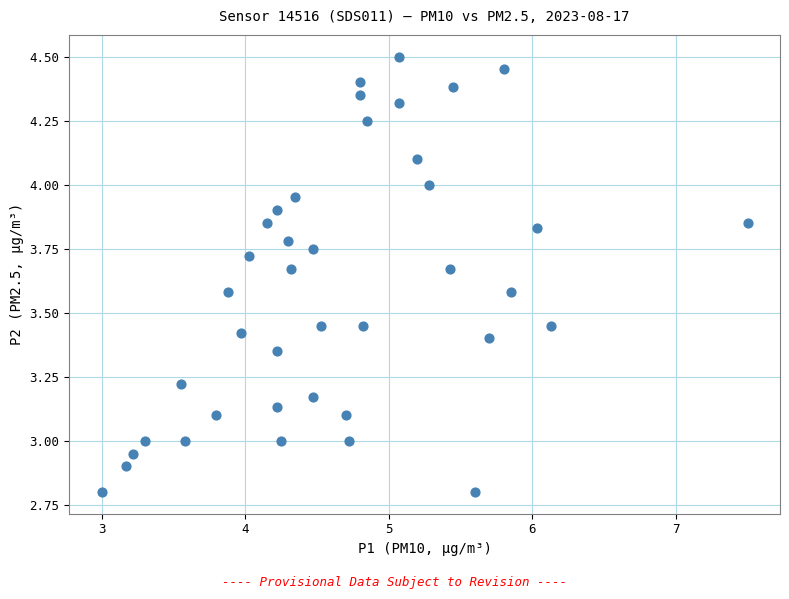

What is the range of Y values (max minus min)?

1.7